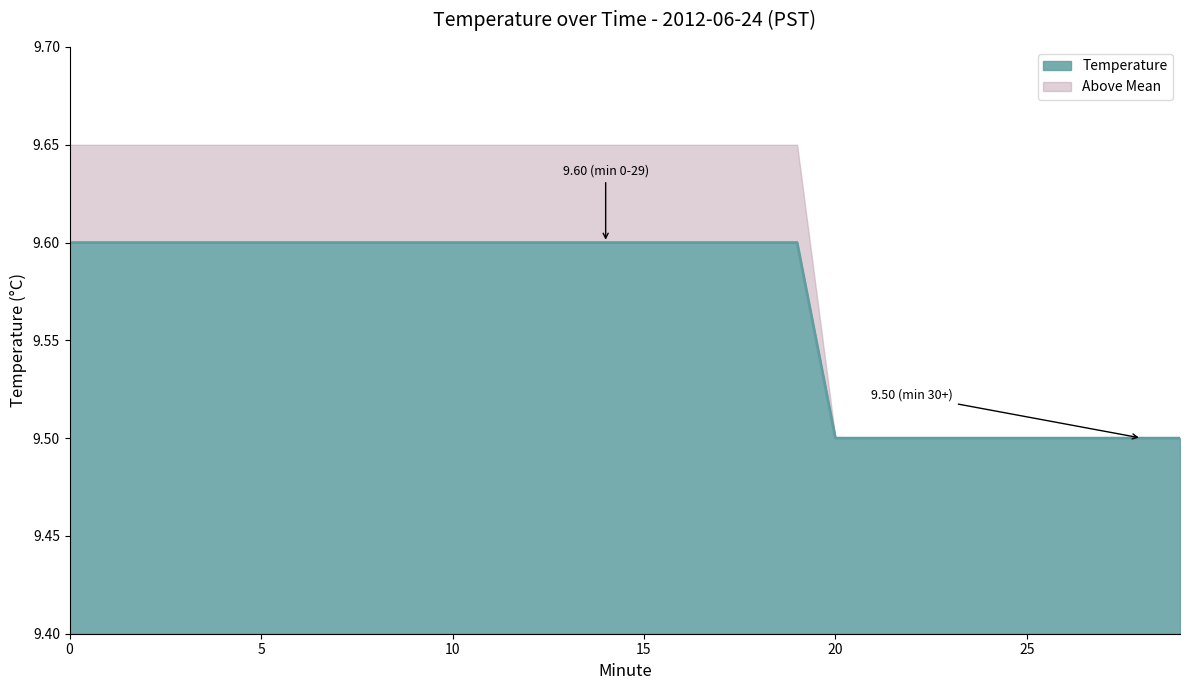

What is the sum of the values at 4 and 24?

19.1